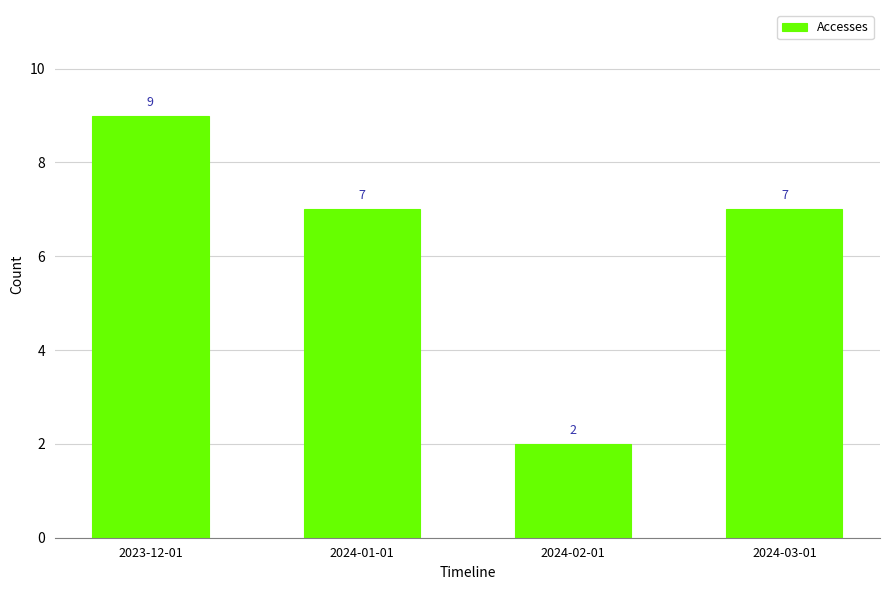

How many values are between 7 and 9?

3